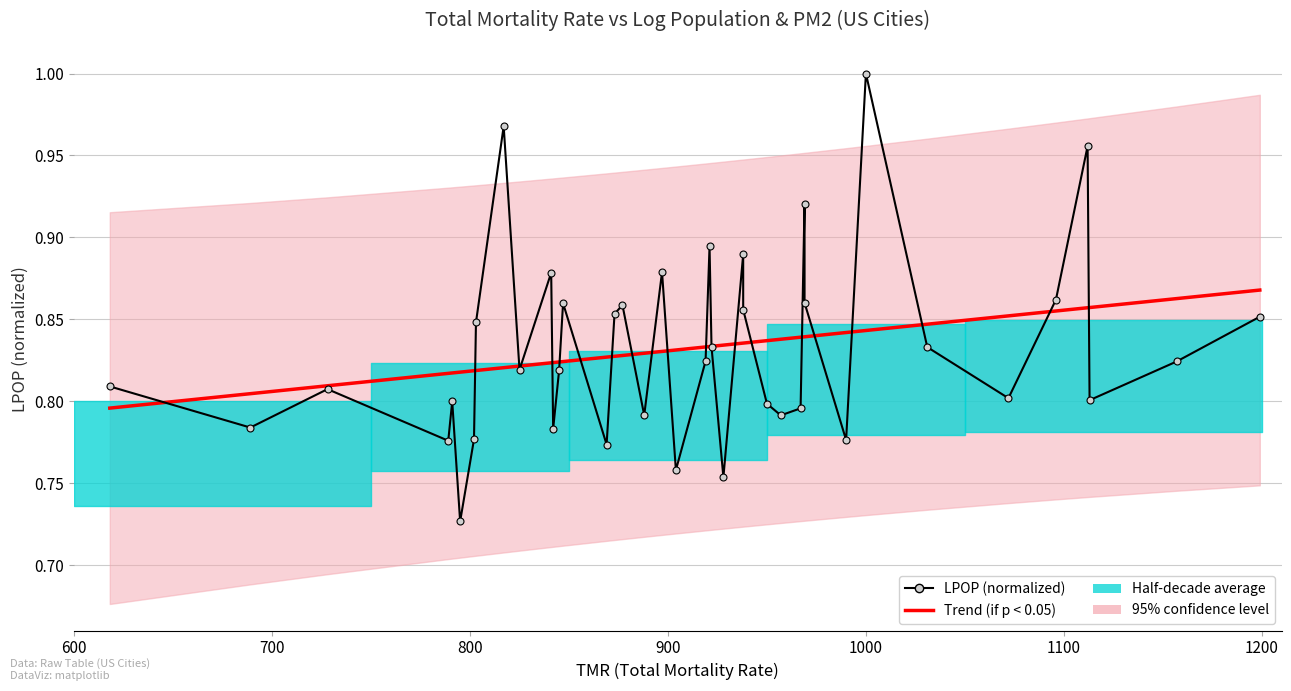

What is the lowest value of the LPOP (normalized) series?

0.7